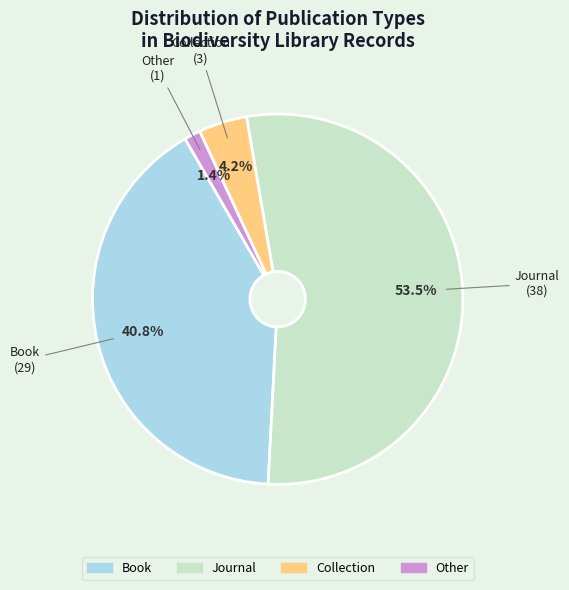

Is there any slice that represents more than half of the pie?

Yes